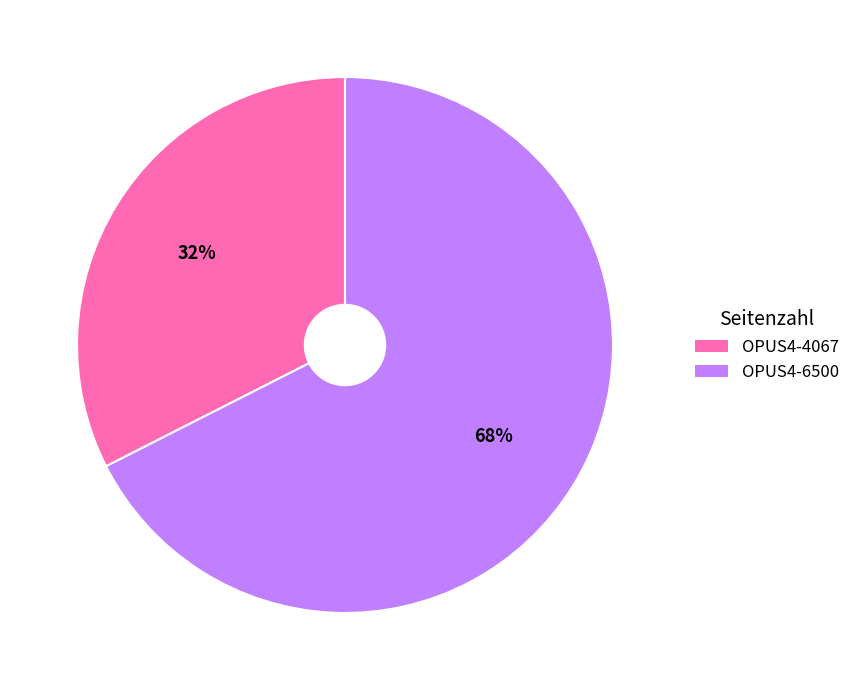

To the nearest percent, what is the average slice percentage?

50%